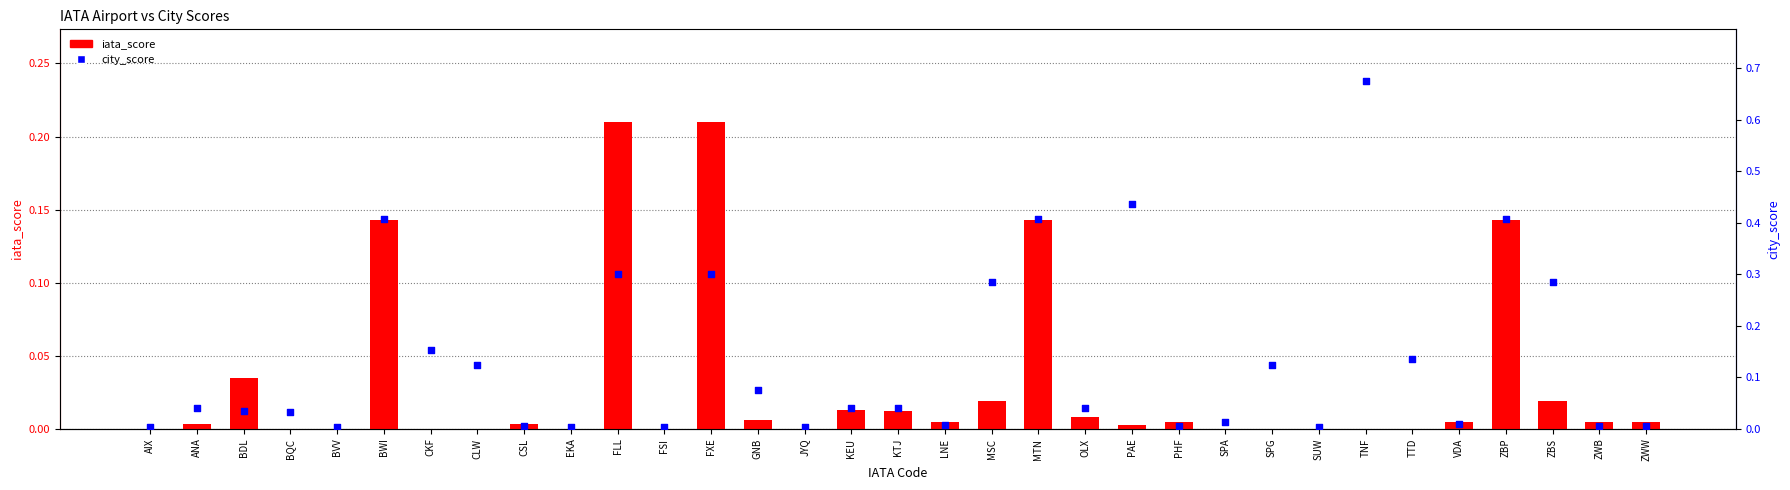

What is the total value across all series at SPG?

0.1